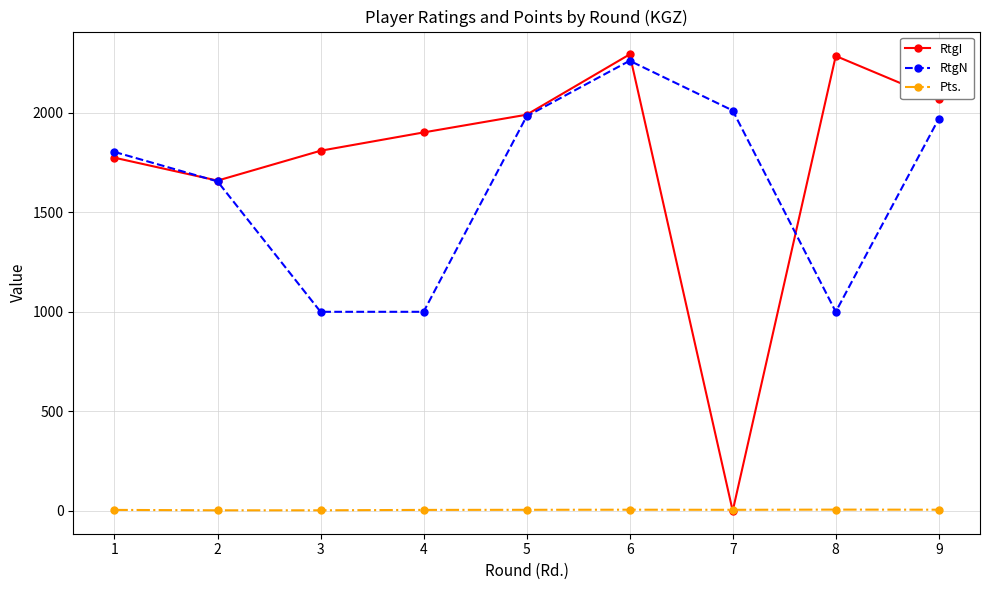

Which series has the widest spread of values?

RtgI